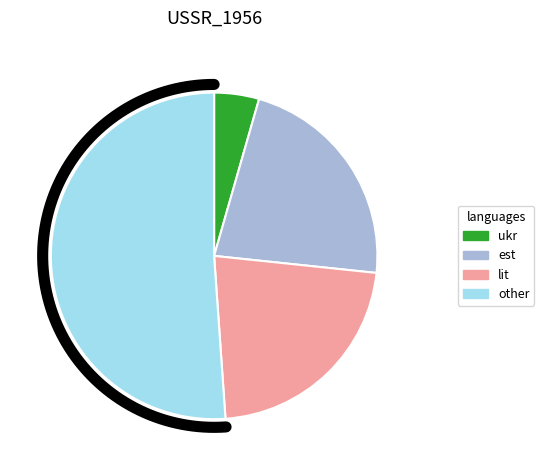

Is 6 the majority of the pie?

No